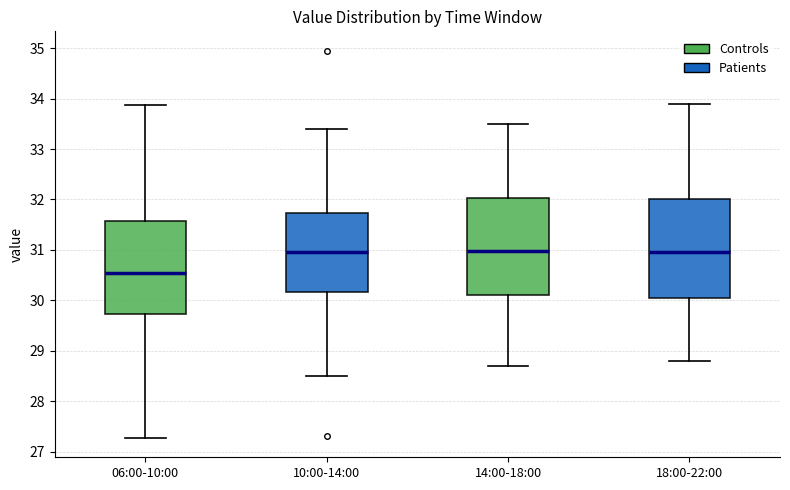

Which box's median line is the lowest?

06:00-10:00